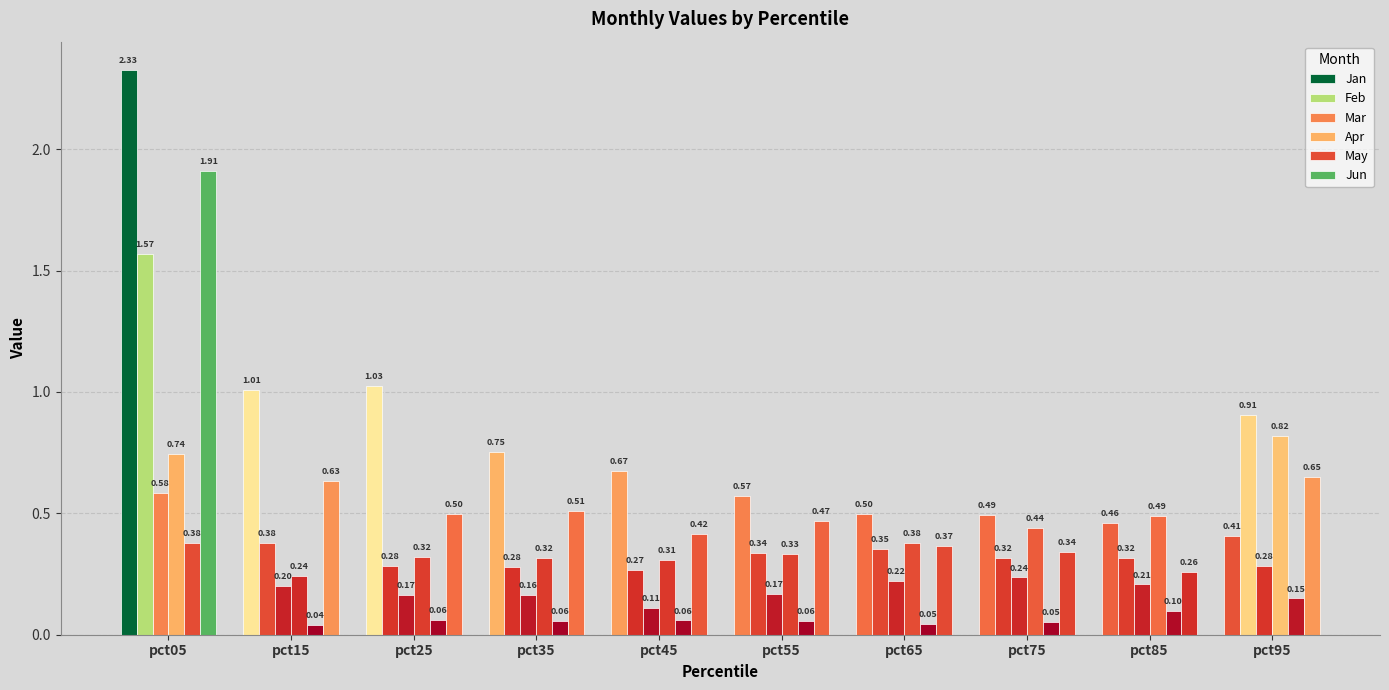

What is the average value of the Jun series?

0.6